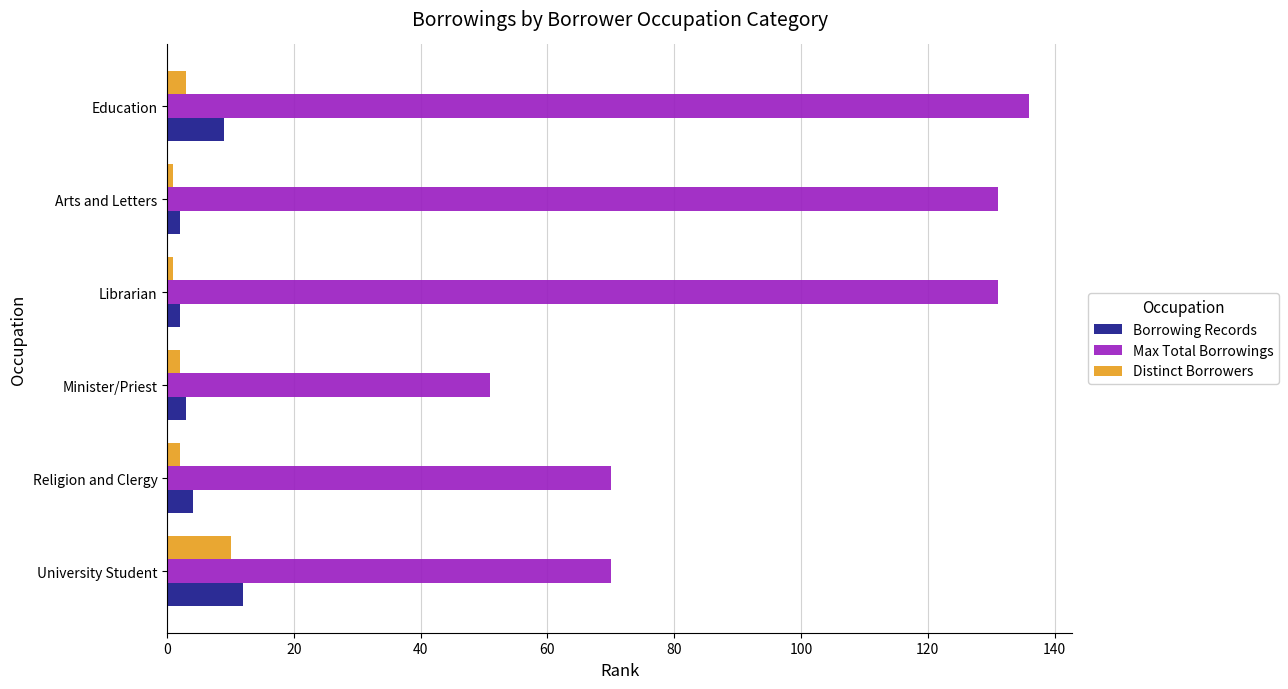

Is it true that Max Total Borrowings equals 226 at Arts and Letters?

False